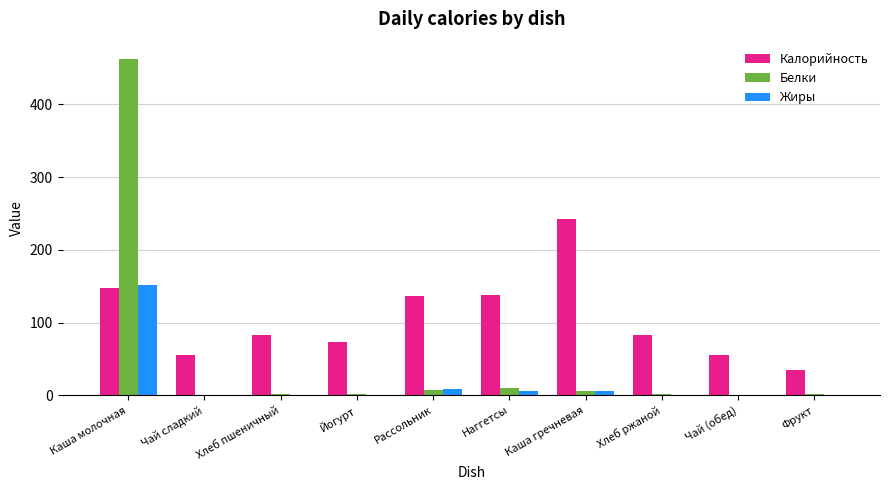

Which series has the largest total across all categories?

Калорийность